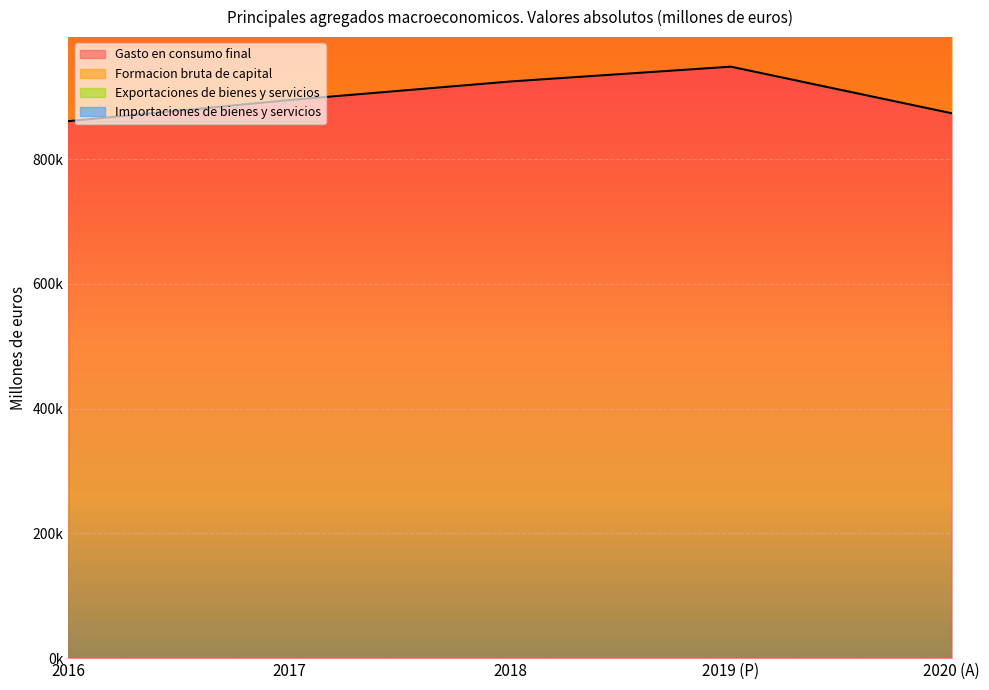

How many data points in Gasto en consumo final are above 894434?

2